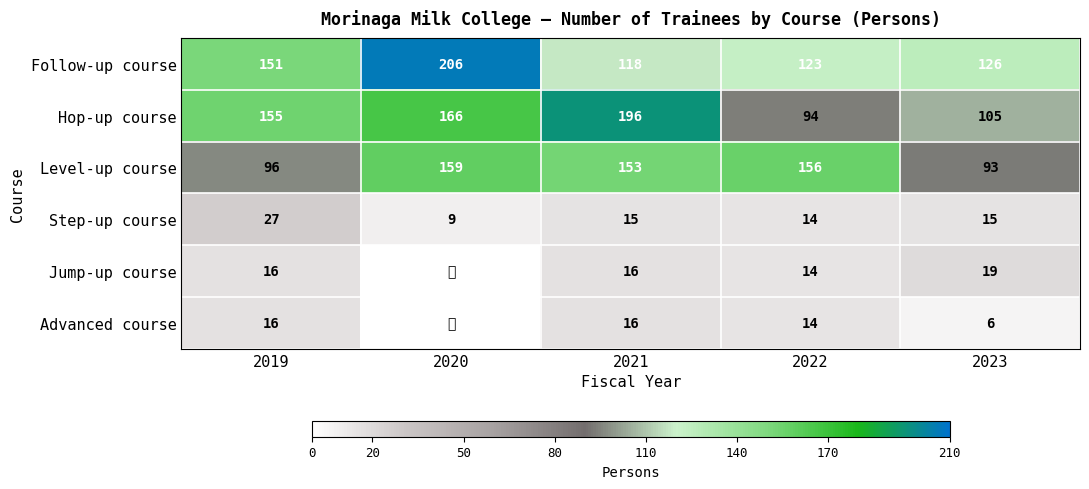

True or false: Advanced course has a value of 3.1 at 2023.

False